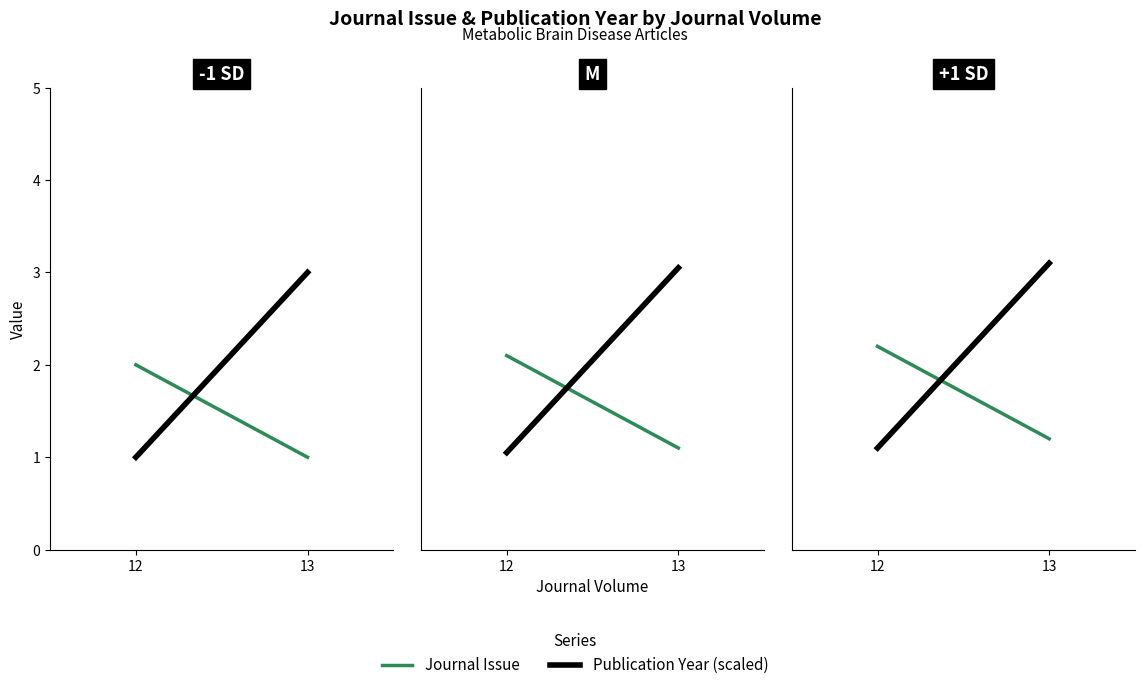

How many lines are shown in the chart?

2